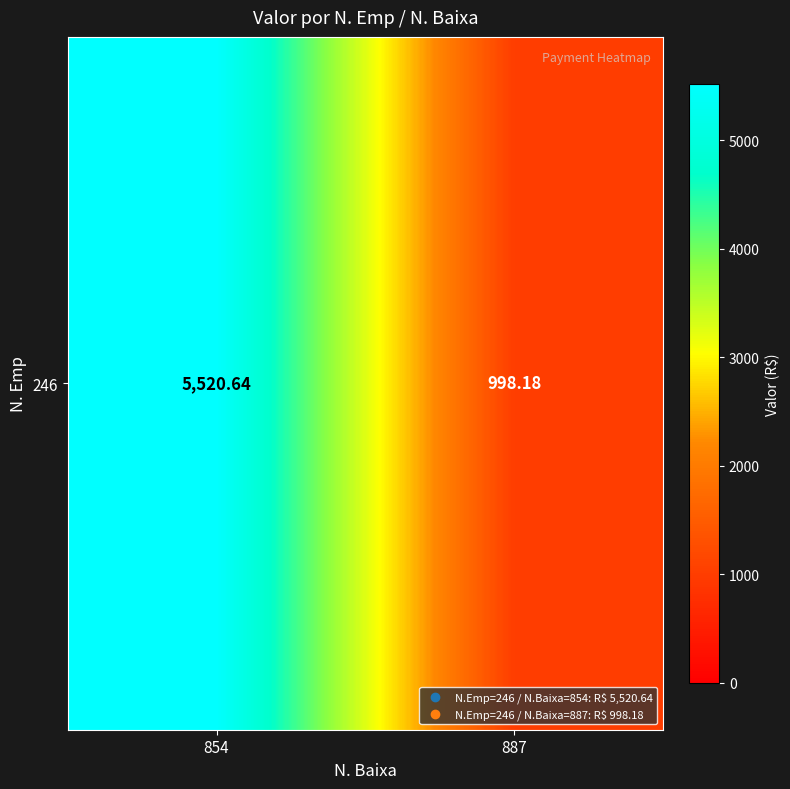

What value does the data have at 854?

5520.6